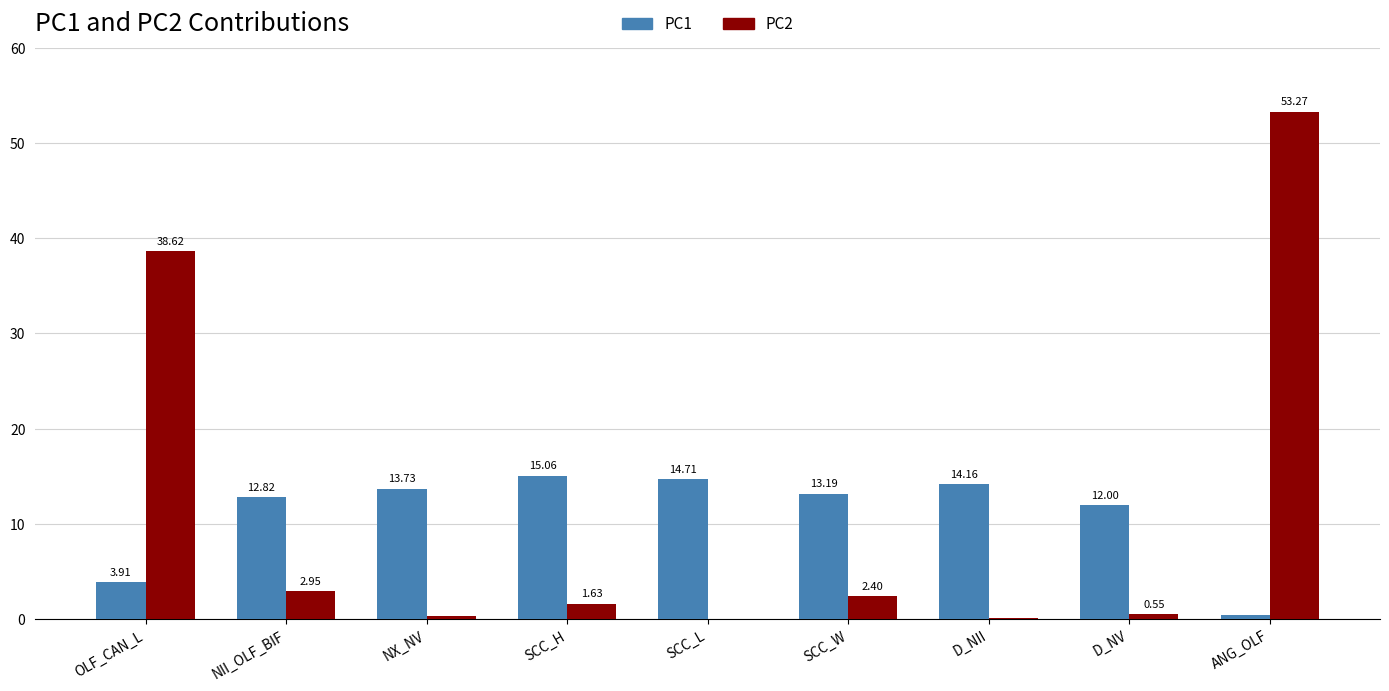

What is the sum of the PC2 values at SCC_W and SCC_L?

2.5